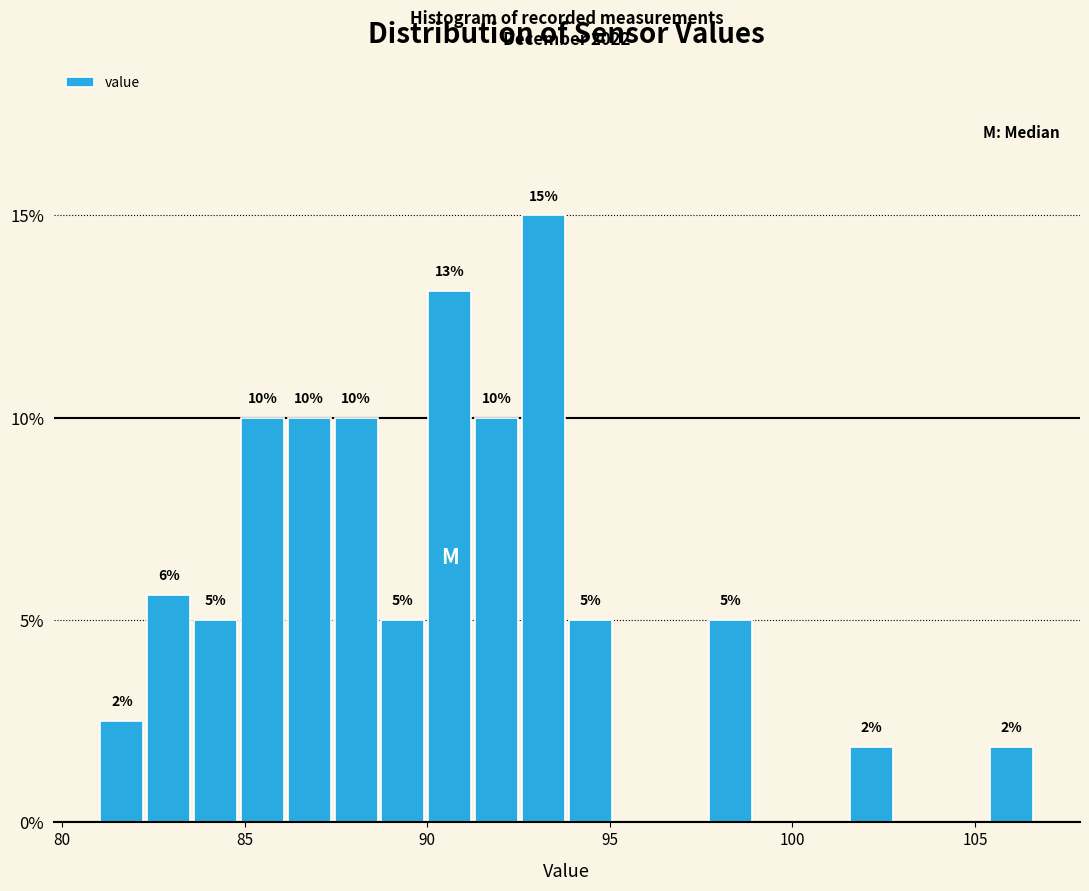

Around what value on the x-axis is the tallest bar? Give the approximate position of its centre, as read against the axis.

93.0